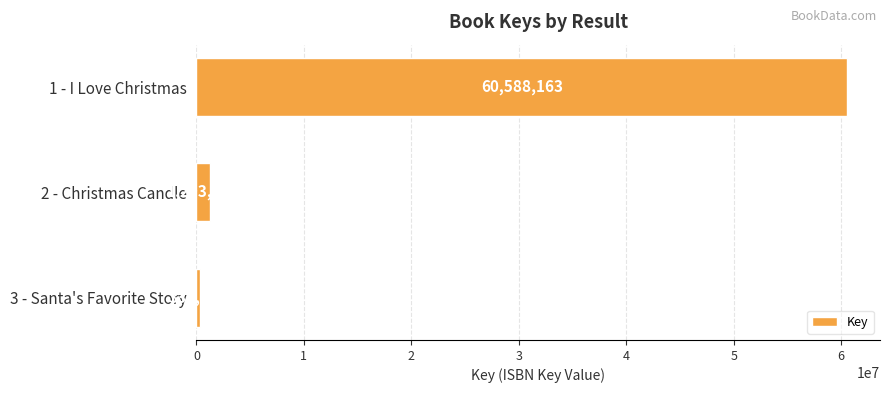

How many data points are less than 1293950?

1